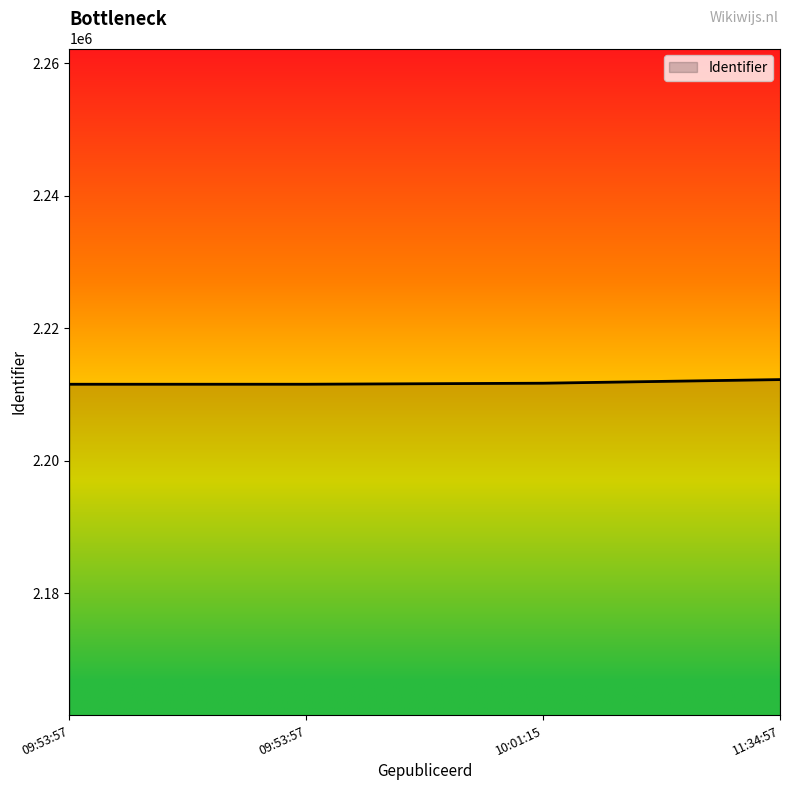

Does the chart display data point markers on the line(s)?

No